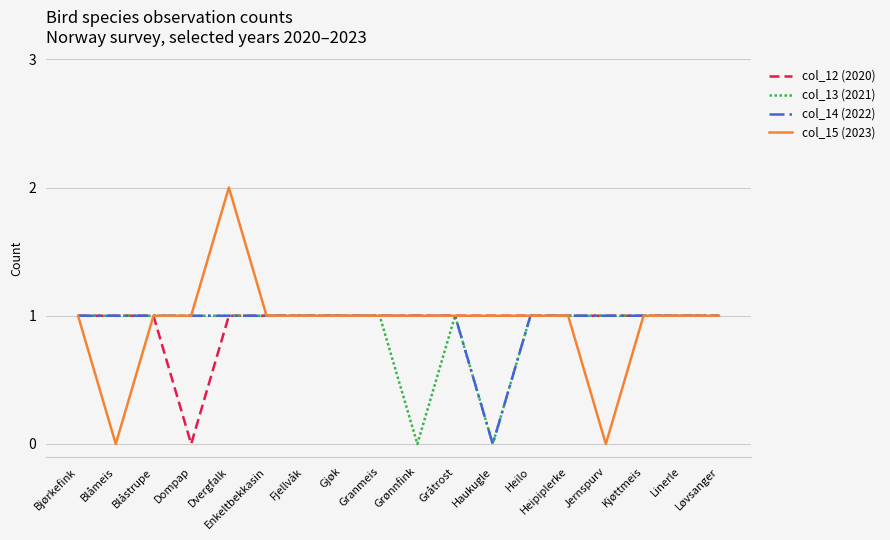

At which label does col_15 (2023) reach its peak?

Dvergfalk